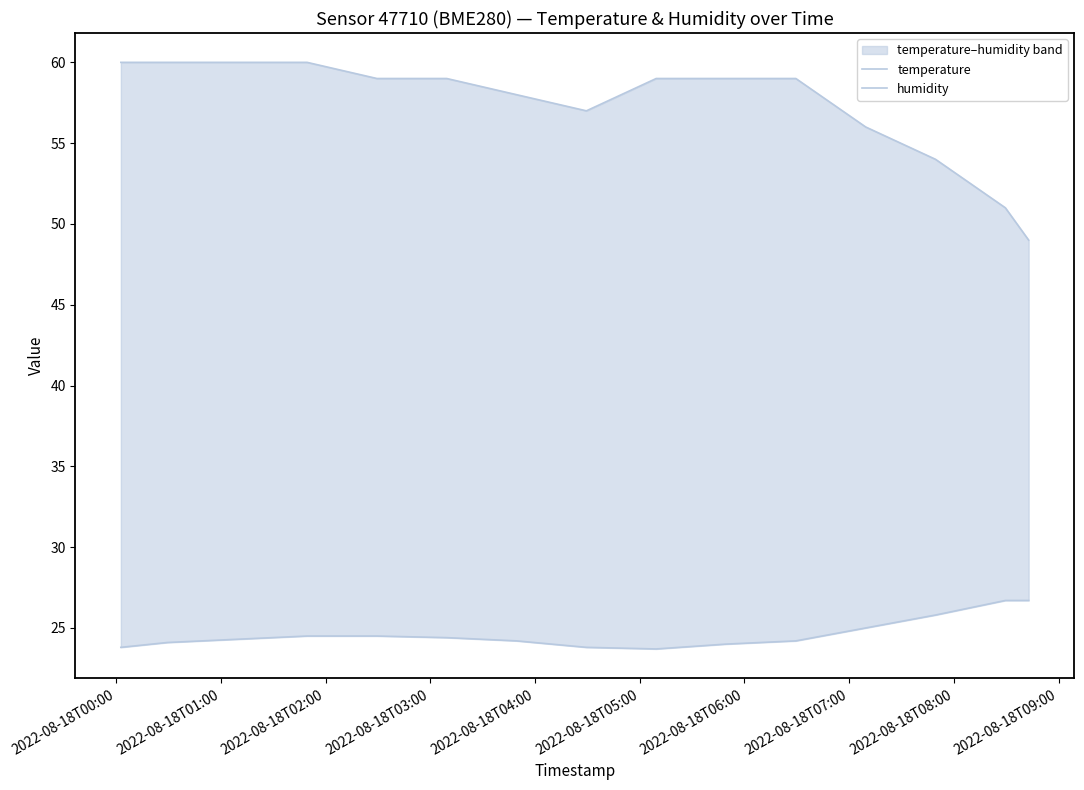

What is the total value across all series at 2022-08-18T00:00?

83.8